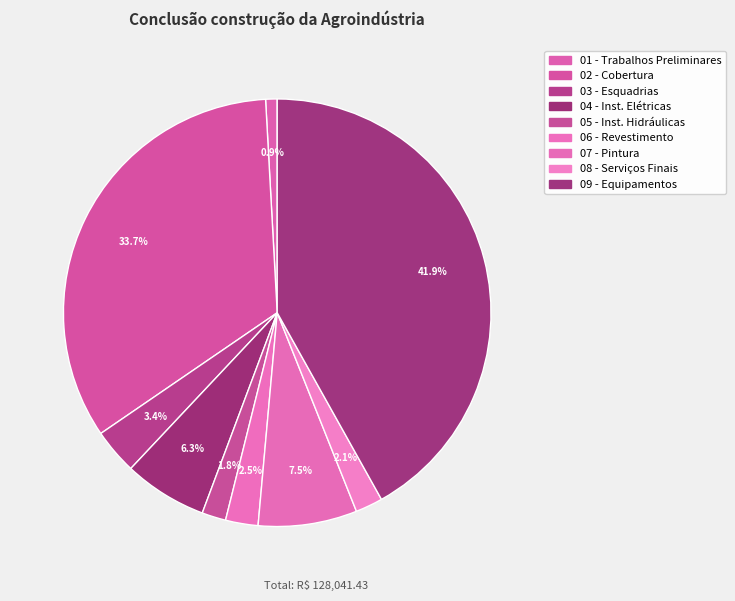

Which slice is the largest?

09 - EQUIPAMENTOS